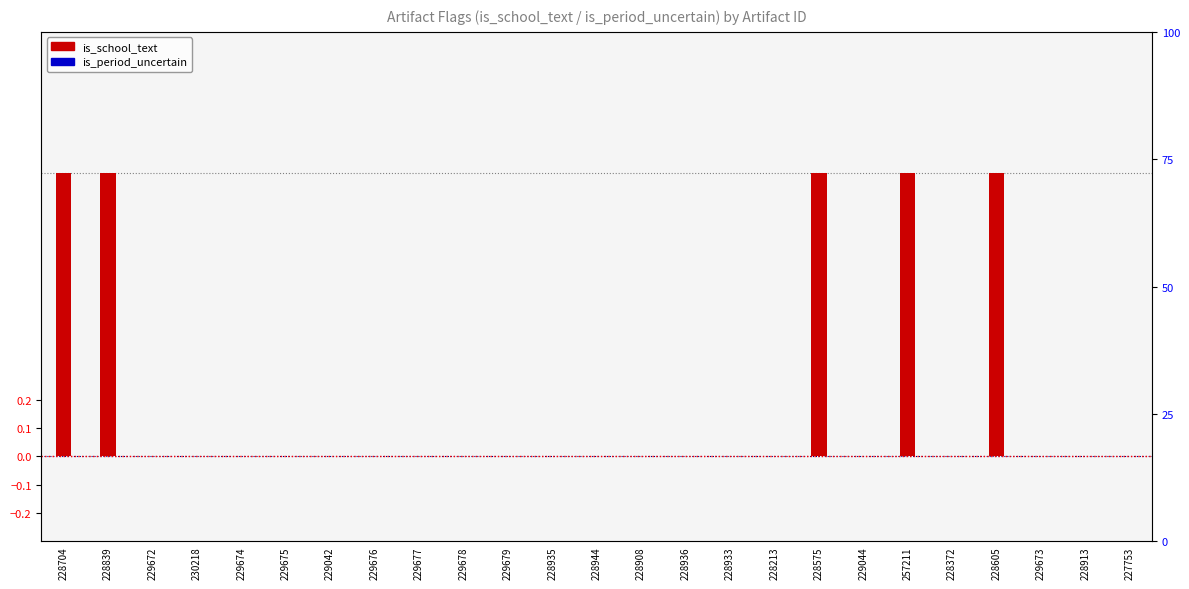

Is it true that is_school_text equals 0 at 228935?

True